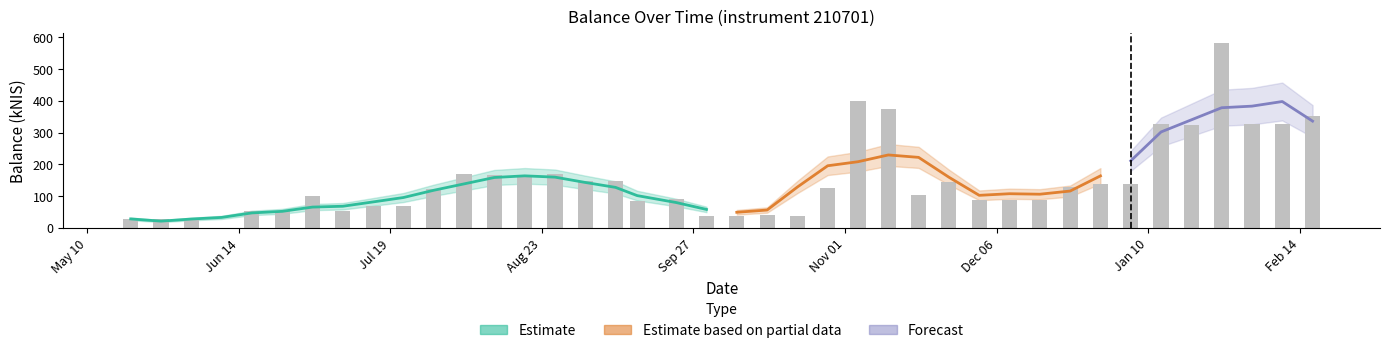

What position from the left is 2021-09-02?

16